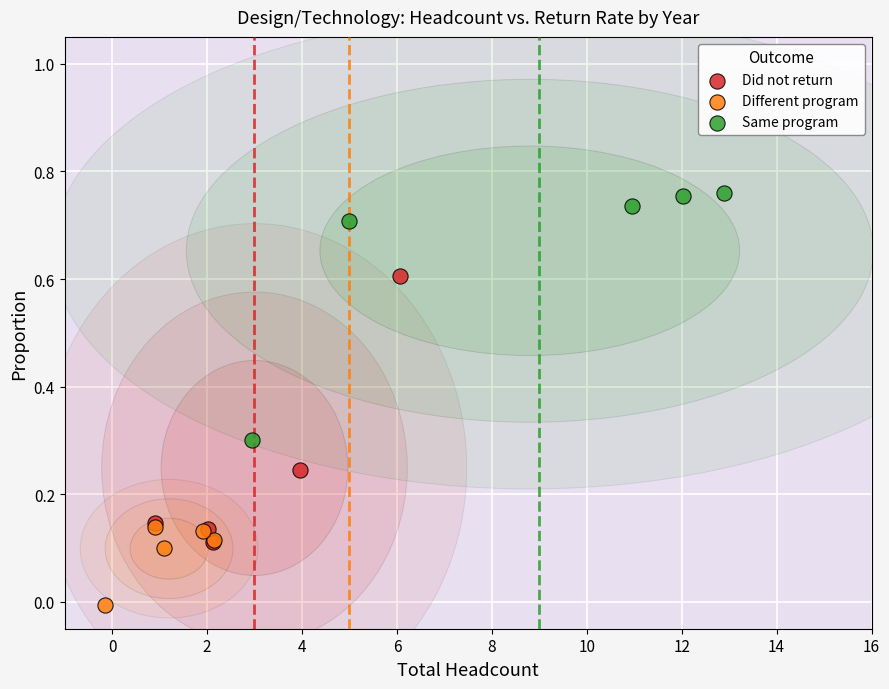

Which series reaches the maximum Y coordinate?

Same program